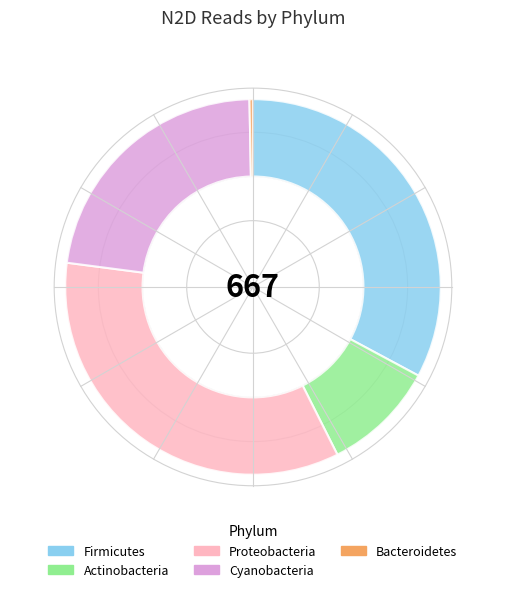

Combined, do Bacteroidetes and Actinobacteria account for over 50%?

No